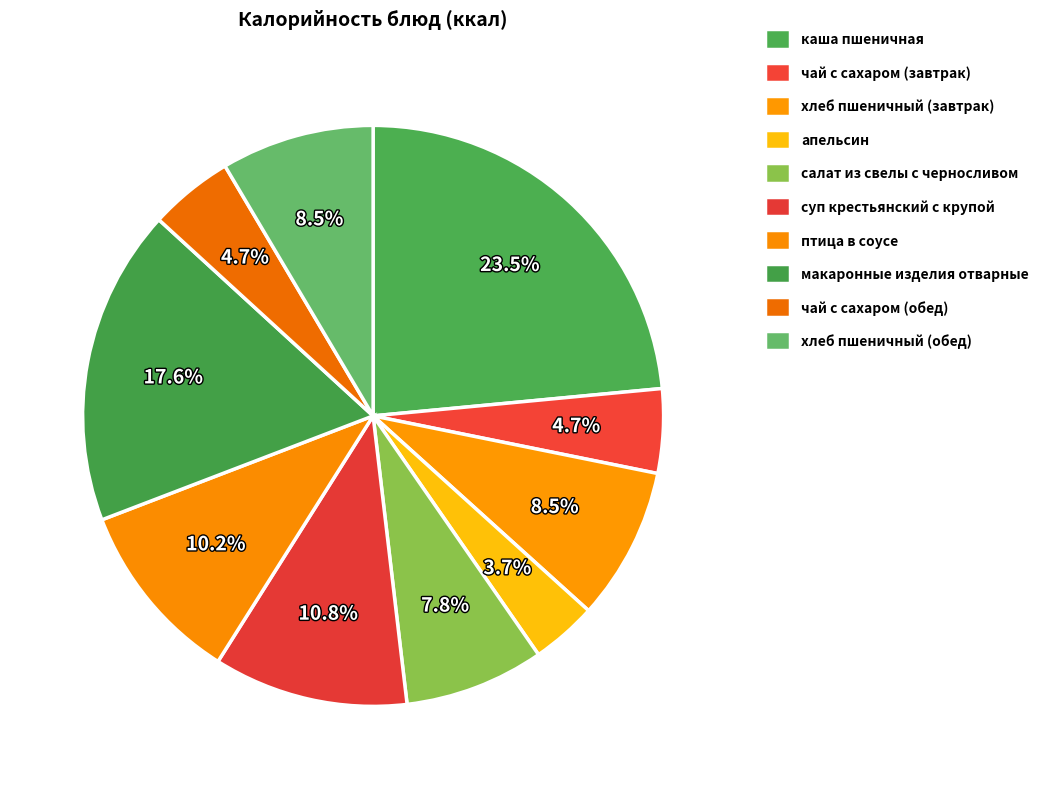

Is the sum of каша пшеничная and хлеб пшеничный (завтрак) greater than half?

No